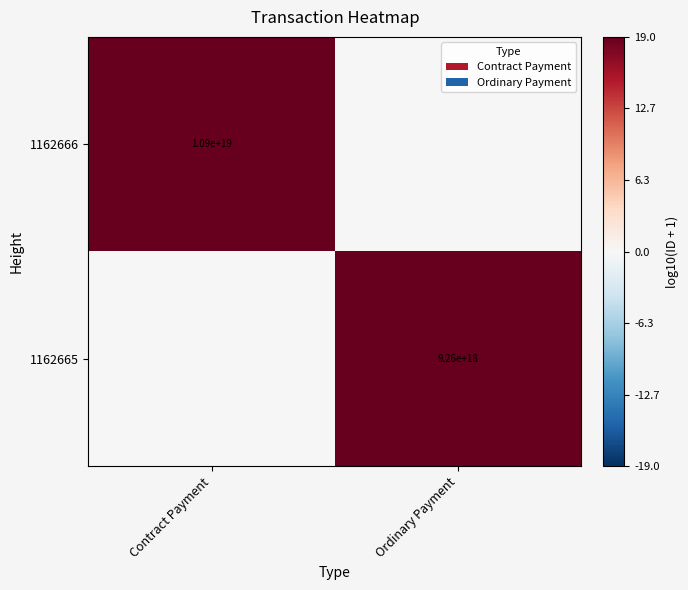

What is the difference between the highest and lowest values at Ordinary Payment?

19.0